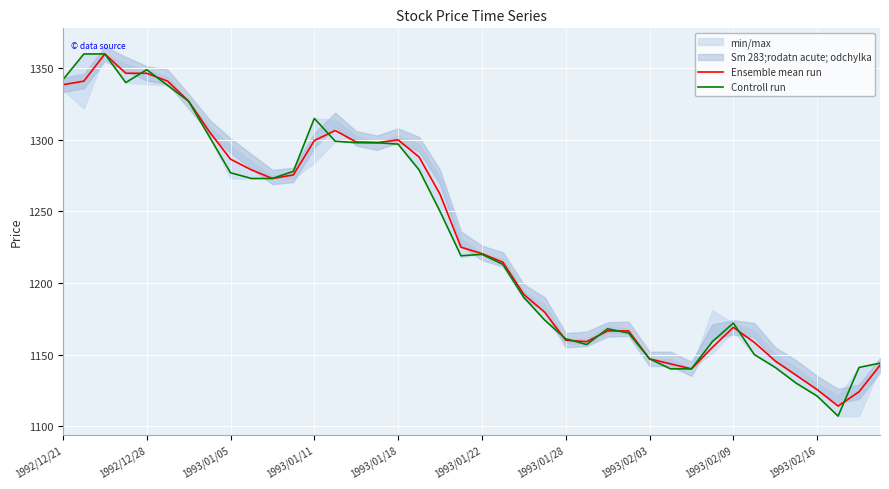

True or false: Ensemble mean run has a value of 1338.5 at 1992/12/21.

True